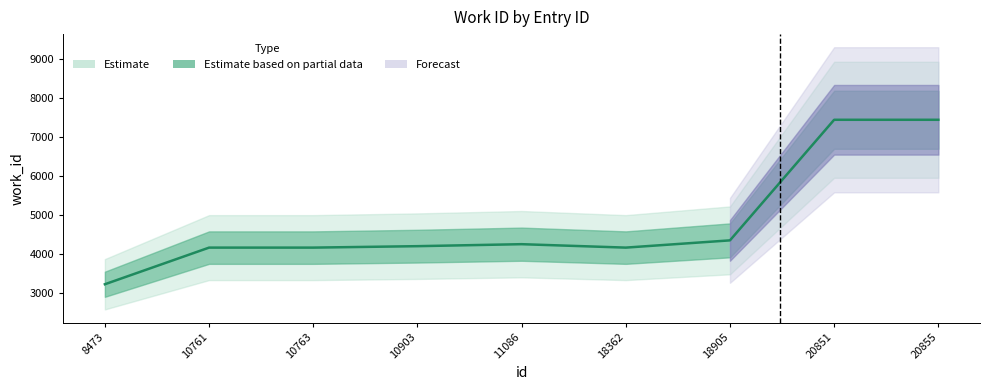

Does the chart display data point markers on the line(s)?

No